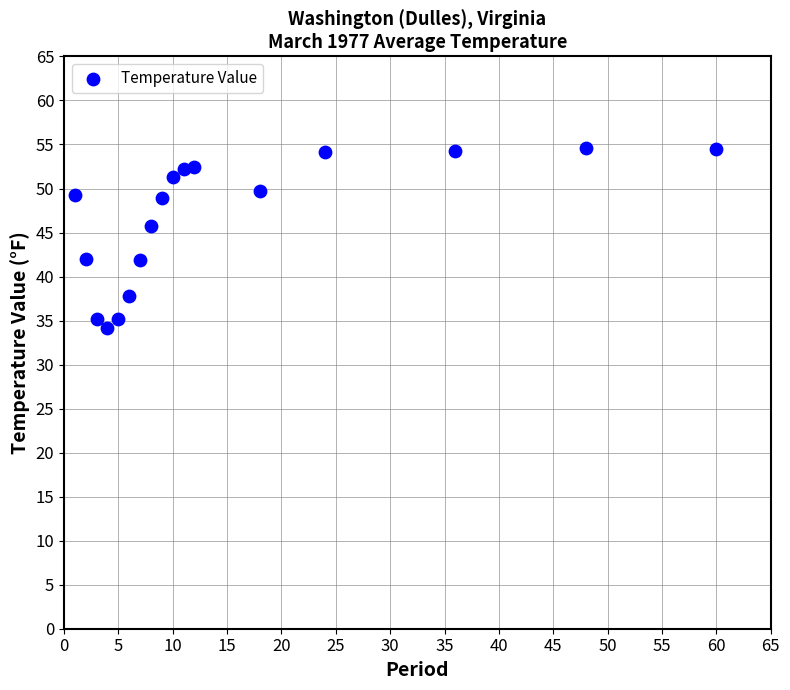

What is the range of Y values (max minus min)?

20.4